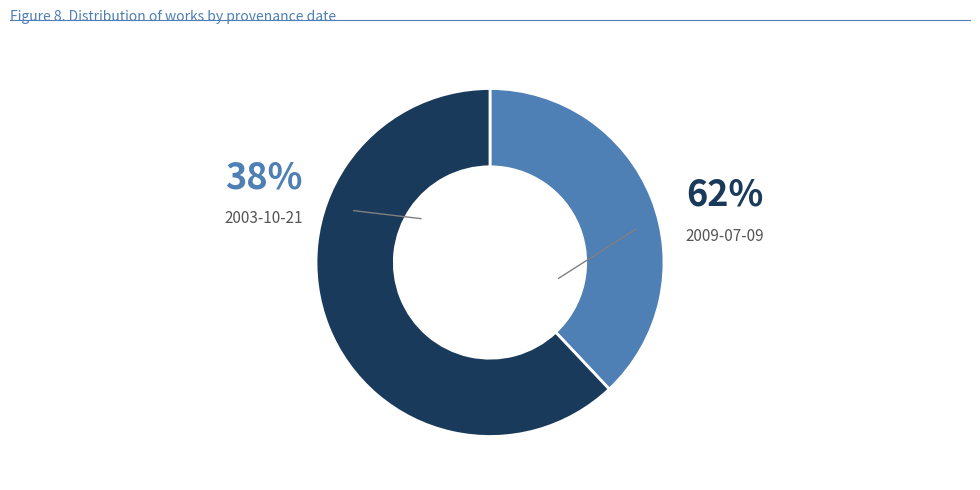

Which has a higher value, 2003-10-21 or 2009-07-09?

2009-07-09